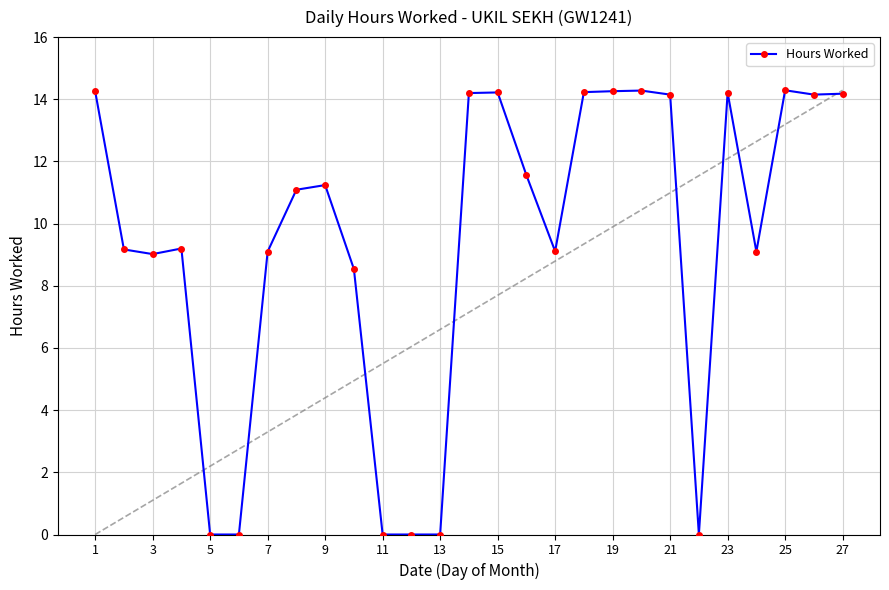

How many lines are shown in the chart?

1